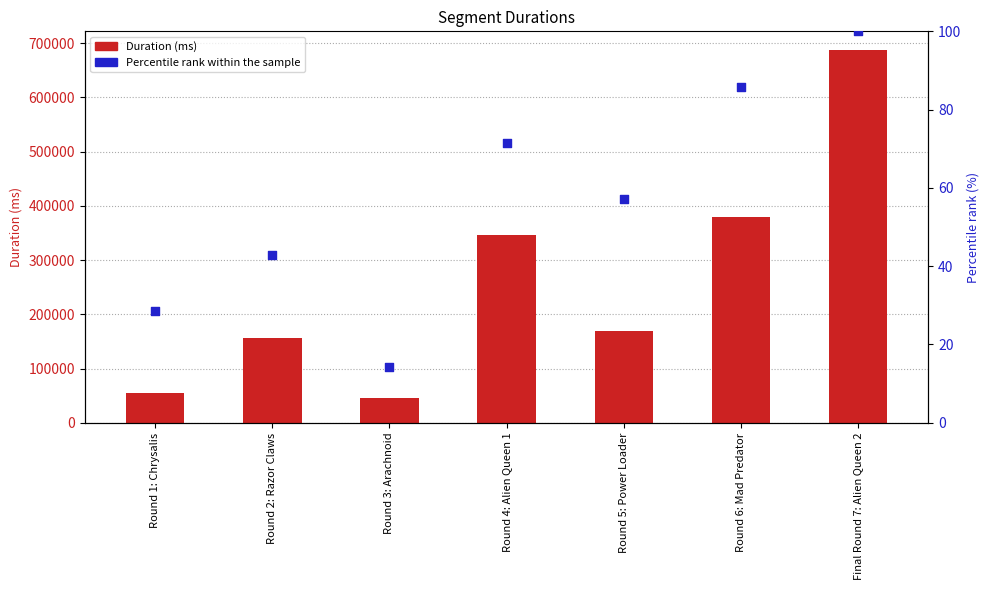

Which series has the largest total across all categories?

Duration (ms)